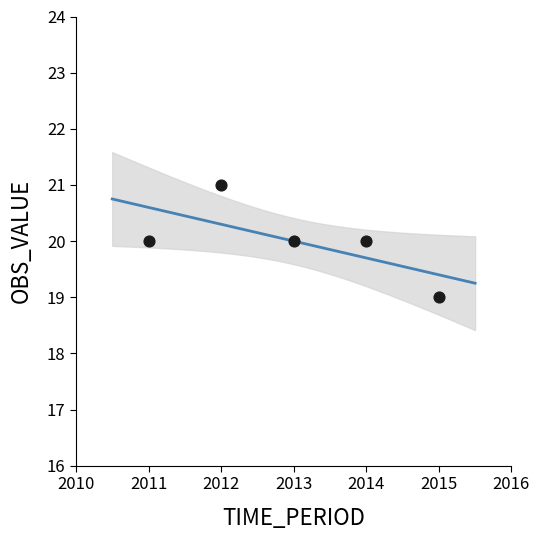

What is the average X value?

2013